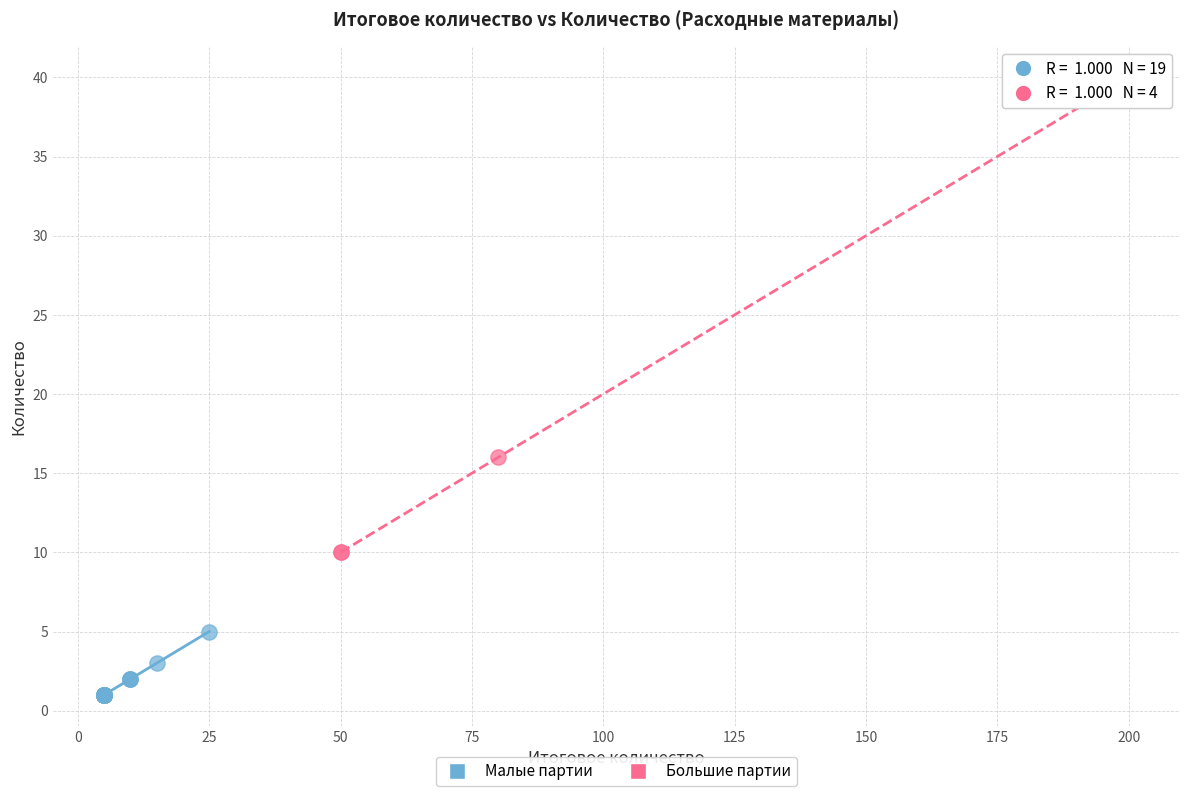

Which series has the widest spread of Y values?

Большие партии